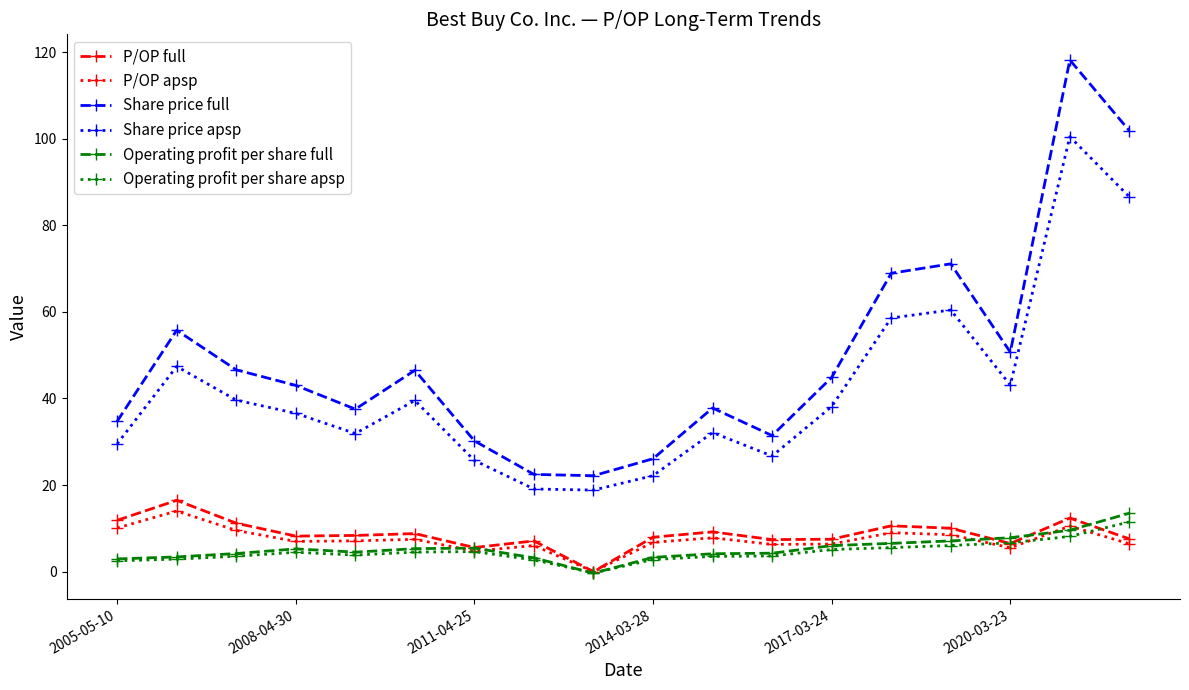

What is the highest value of the P/OP apsp series?

14.0